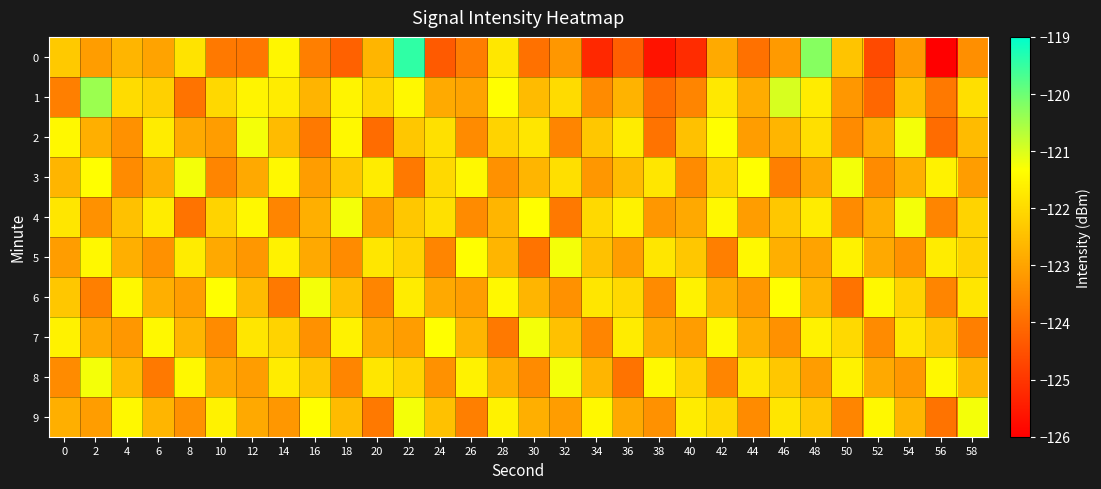

Reading left to right, what are all the values shown in this chart?

0: 0=-122.3	2=-123.1	4=-122.7	6=-123.0	8=-121.8	10=-123.8	12=-123.8	14=-121.5	16=-123.7	18=-124.2	20=-122.7	22=-119.5	24=-124.3	26=-123.7	28=-121.8	30=-123.9	32=-123.2	34=-125.3	36=-124.3	38=-125.6	40=-125.2	42=-122.9	44=-123.9	46=-123.2	48=-120.2	50=-122.4	52=-124.6	54=-123.2	56=-126.1	58=-123.4
1: 0=-123.7	2=-120.4	4=-122.0	6=-122.2	8=-123.9	10=-122.0	12=-121.5	14=-121.7	16=-122.7	18=-121.5	20=-122.1	22=-121.5	24=-122.9	26=-123.0	28=-121.3	30=-122.6	32=-122.0	34=-123.4	36=-122.7	38=-124.0	40=-123.5	42=-121.8	44=-122.8	46=-121.0	48=-121.7	50=-123.2	52=-124.1	54=-122.5	56=-123.8	58=-121.9
2: 0=-121.5	2=-122.8	4=-123.3	6=-121.7	8=-122.9	10=-123.1	12=-121.2	14=-122.6	16=-123.8	18=-121.5	20=-124.0	22=-122.3	24=-121.9	26=-123.5	28=-122.1	30=-121.8	32=-123.6	34=-122.3	36=-121.7	38=-123.9	40=-122.5	42=-121.3	44=-123.1	46=-122.7	48=-121.9	50=-123.5	52=-122.8	54=-121.2	56=-124.0	58=-122.6
3: 0=-122.7	2=-121.3	4=-123.5	6=-122.8	8=-121.2	10=-123.6	12=-122.9	14=-121.5	16=-123.1	18=-122.3	20=-121.7	22=-123.8	24=-122.0	26=-121.5	28=-123.3	30=-122.7	32=-121.9	34=-123.2	36=-122.6	38=-121.8	40=-123.5	42=-122.1	44=-121.3	46=-123.7	48=-122.9	50=-121.2	52=-123.5	54=-122.8	56=-121.6	58=-123.1
4: 0=-121.8	2=-123.3	4=-122.5	6=-121.7	8=-123.9	10=-122.1	12=-121.5	14=-123.6	16=-122.8	18=-121.2	20=-123.1	22=-122.3	24=-121.9	26=-123.5	28=-122.7	30=-121.3	32=-123.8	34=-122.0	36=-121.6	38=-123.2	40=-122.9	42=-121.5	44=-123.1	46=-122.3	48=-121.7	50=-123.5	52=-122.8	54=-121.2	56=-123.6	58=-122.1
5: 0=-123.1	2=-121.5	4=-122.8	6=-123.3	8=-121.7	10=-122.9	12=-123.2	14=-121.6	16=-122.9	18=-123.5	20=-121.8	22=-122.1	24=-123.6	26=-121.3	28=-122.7	30=-123.9	32=-121.2	34=-122.5	36=-123.1	38=-121.8	40=-122.3	42=-123.7	44=-121.5	46=-122.8	48=-123.0	50=-121.6	52=-122.9	54=-123.3	56=-121.7	58=-122.1
6: 0=-122.3	2=-123.7	4=-121.5	6=-122.8	8=-123.1	10=-121.3	12=-122.6	14=-123.8	16=-121.2	18=-122.5	20=-123.6	22=-121.7	24=-122.9	26=-123.1	28=-121.5	30=-122.7	32=-123.3	34=-121.8	36=-122.0	38=-123.5	40=-121.6	42=-122.8	44=-123.2	46=-121.3	48=-122.7	50=-123.9	52=-121.5	54=-122.1	56=-123.6	58=-121.8
7: 0=-121.6	2=-122.9	4=-123.2	6=-121.5	8=-122.7	10=-123.5	12=-121.8	14=-122.1	16=-123.3	18=-121.6	20=-122.9	22=-123.1	24=-121.3	26=-122.7	28=-123.8	30=-121.2	32=-122.5	34=-123.6	36=-121.7	38=-122.9	40=-123.1	42=-121.5	44=-122.8	46=-123.3	48=-121.6	50=-122.0	52=-123.5	54=-121.8	56=-122.3	58=-123.7
8: 0=-123.5	2=-121.2	4=-122.6	6=-123.8	8=-121.5	10=-122.9	12=-123.1	14=-121.7	16=-122.3	18=-123.6	20=-121.8	22=-122.1	24=-123.3	26=-121.6	28=-122.8	30=-123.5	32=-121.2	34=-122.7	36=-123.9	38=-121.5	40=-122.1	42=-123.6	44=-121.8	46=-122.3	48=-123.1	50=-121.6	52=-122.9	54=-123.2	56=-121.5	58=-122.7
9: 0=-122.8	2=-123.1	4=-121.5	6=-122.7	8=-123.3	10=-121.6	12=-122.9	14=-123.2	16=-121.3	18=-122.6	20=-123.8	22=-121.2	24=-122.5	26=-123.7	28=-121.6	30=-122.8	32=-123.1	34=-121.5	36=-122.9	38=-123.3	40=-121.7	42=-122.0	44=-123.5	46=-121.8	48=-122.3	50=-123.6	52=-121.5	54=-122.7	56=-123.9	58=-121.2